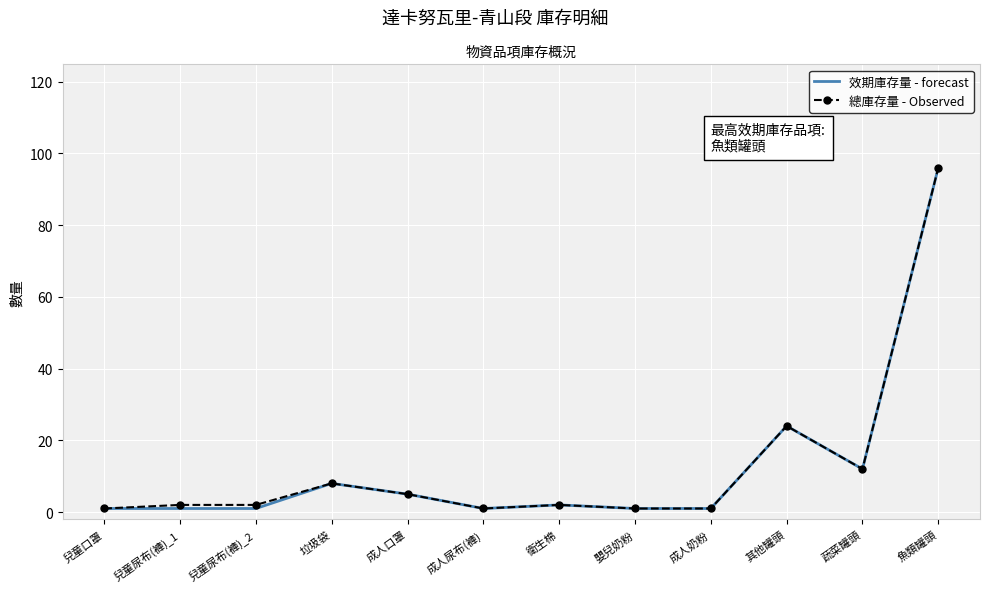

Which label corresponds to the largest value in the chart?

魚類罐頭